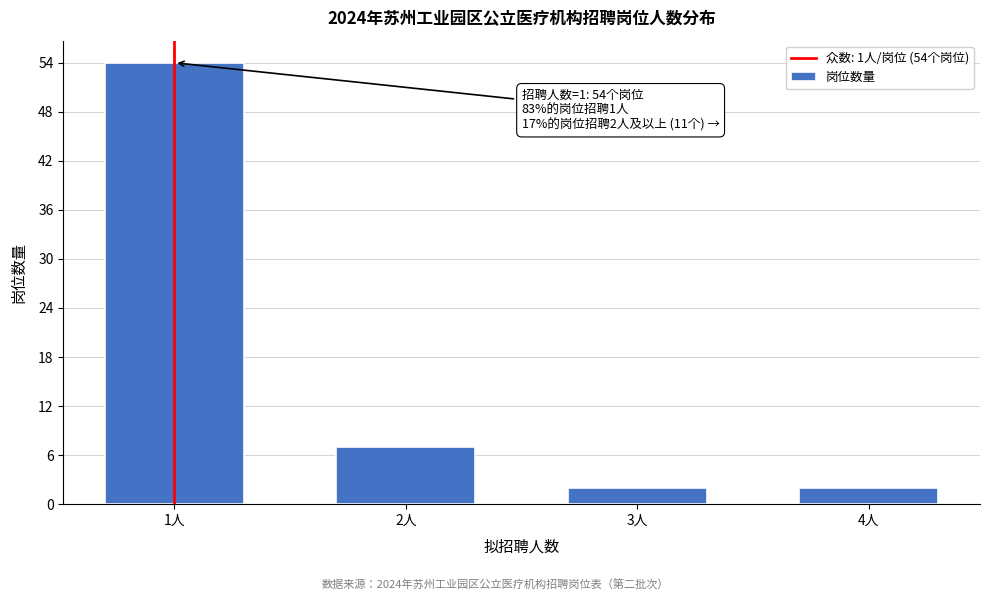

Reading left to right, what are all the values shown in this chart?

54	7	2	2